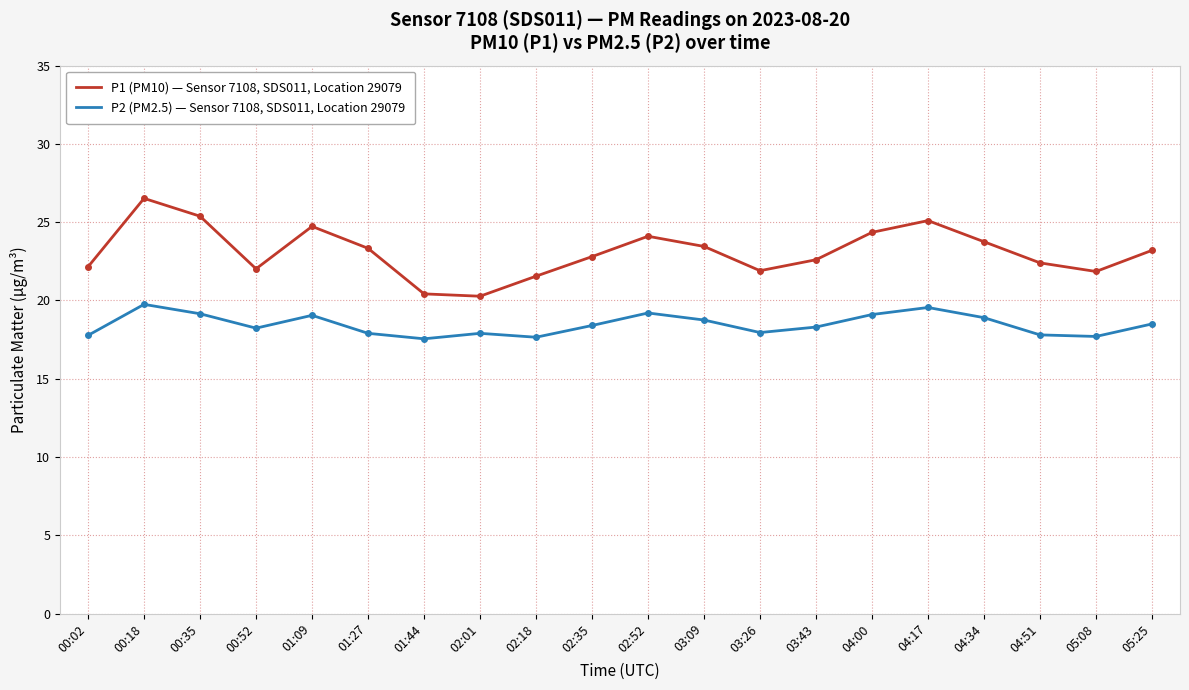

Between 00:18 and 03:26, which series saw the biggest shift?

P1 (PM10) — Sensor 7108, SDS011, Location 29079